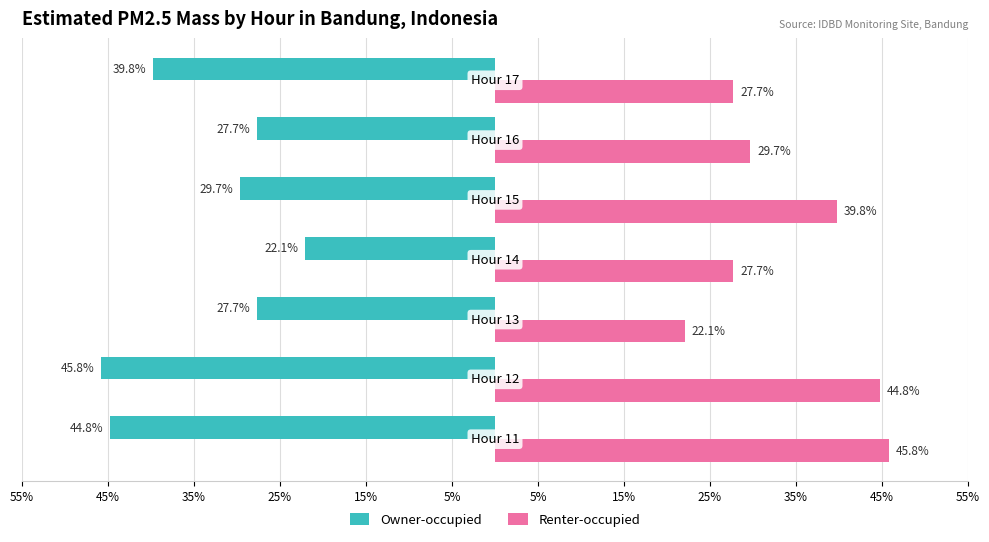

What are all the series names shown in the legend?

Owner-occupied, Renter-occupied